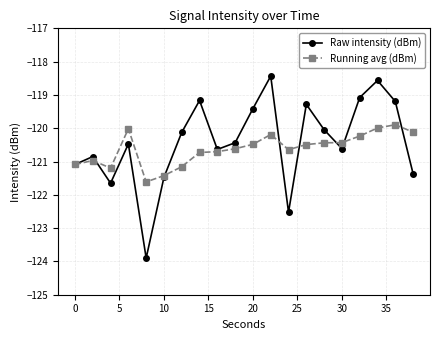

True or false: Raw intensity (dBm) has more than 0 interior local peaks.

True